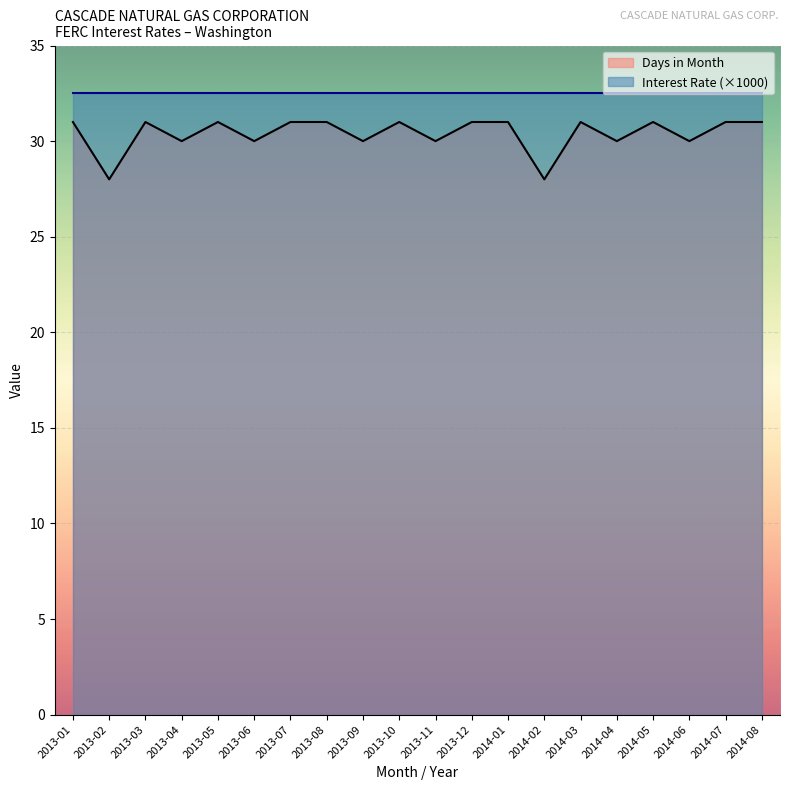

Which series has the largest range (max minus min)?

Days in Month